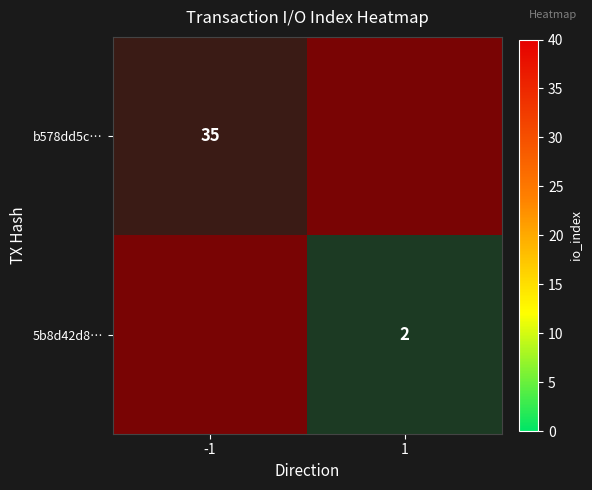

What is the sum of the 5b8d42d8… values at -1 and 1?

1